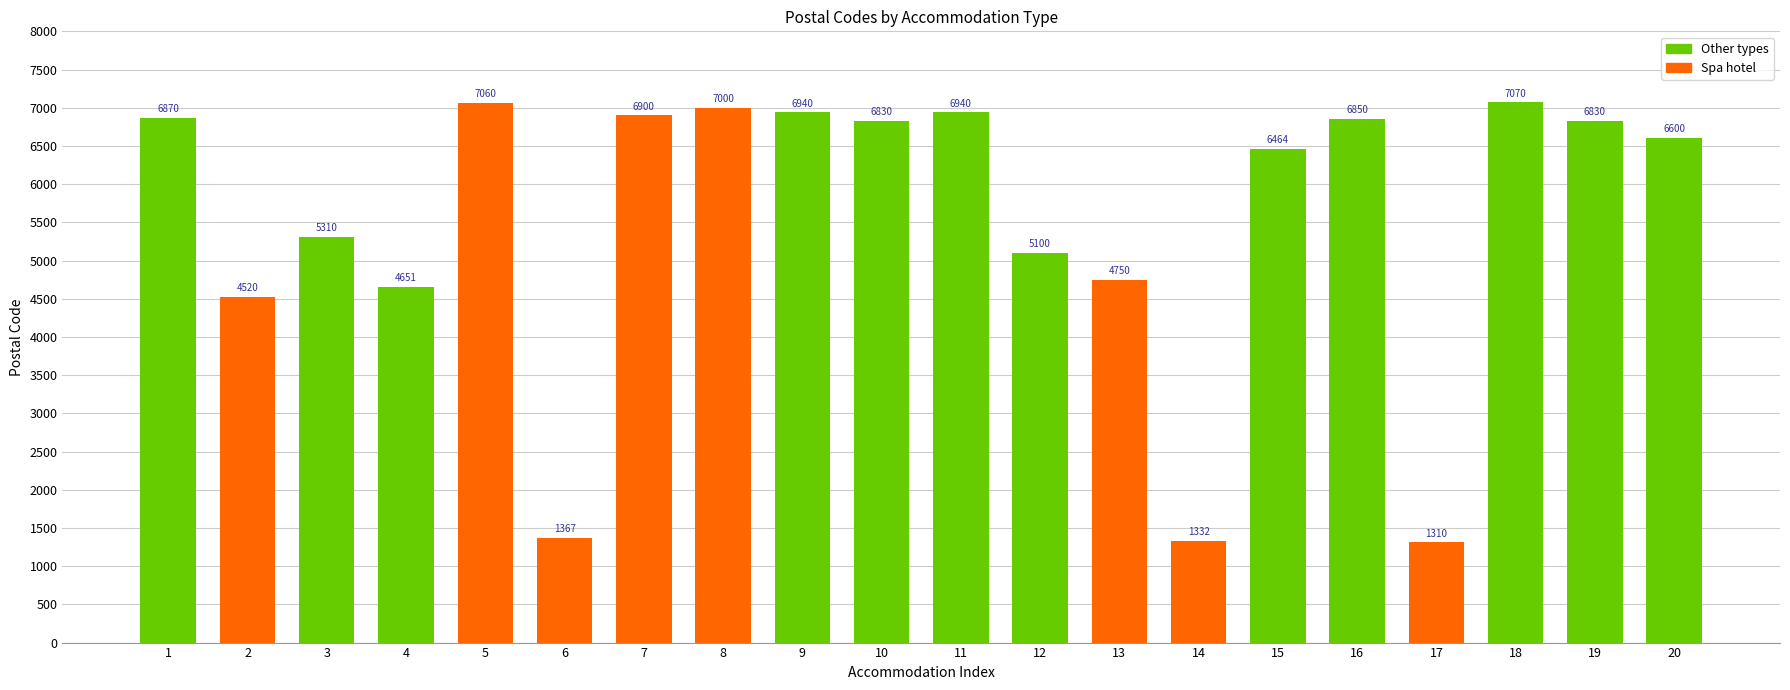

At which label is the value closest to 4190?

2